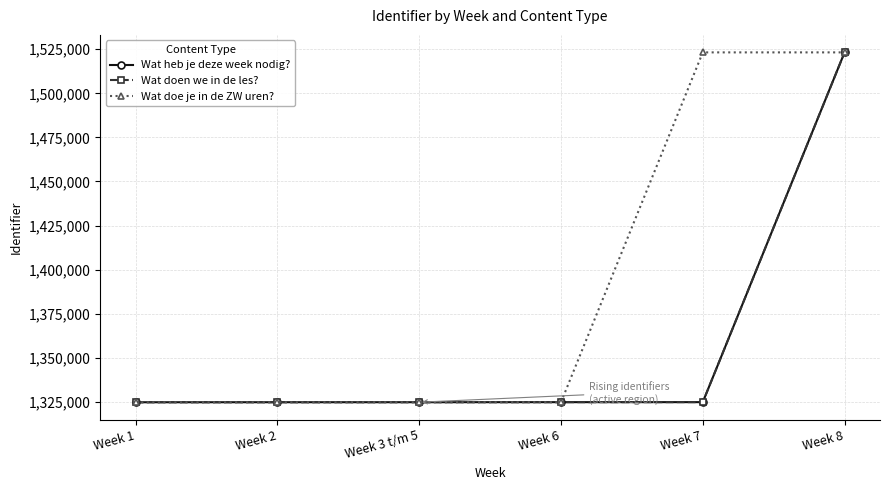

What is the spread (max minus min) of values at Week 3 t/m 5?

14